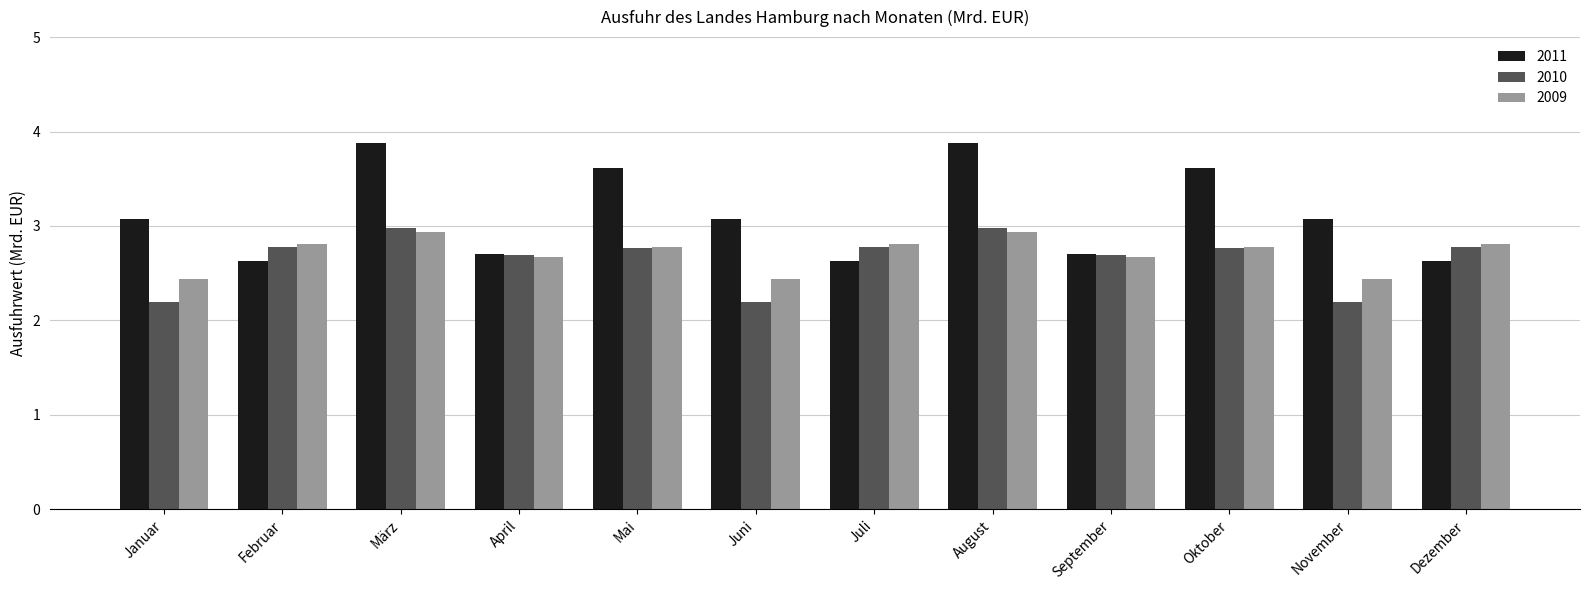

True or false: 2009 has a value of 2.7 at April.

True